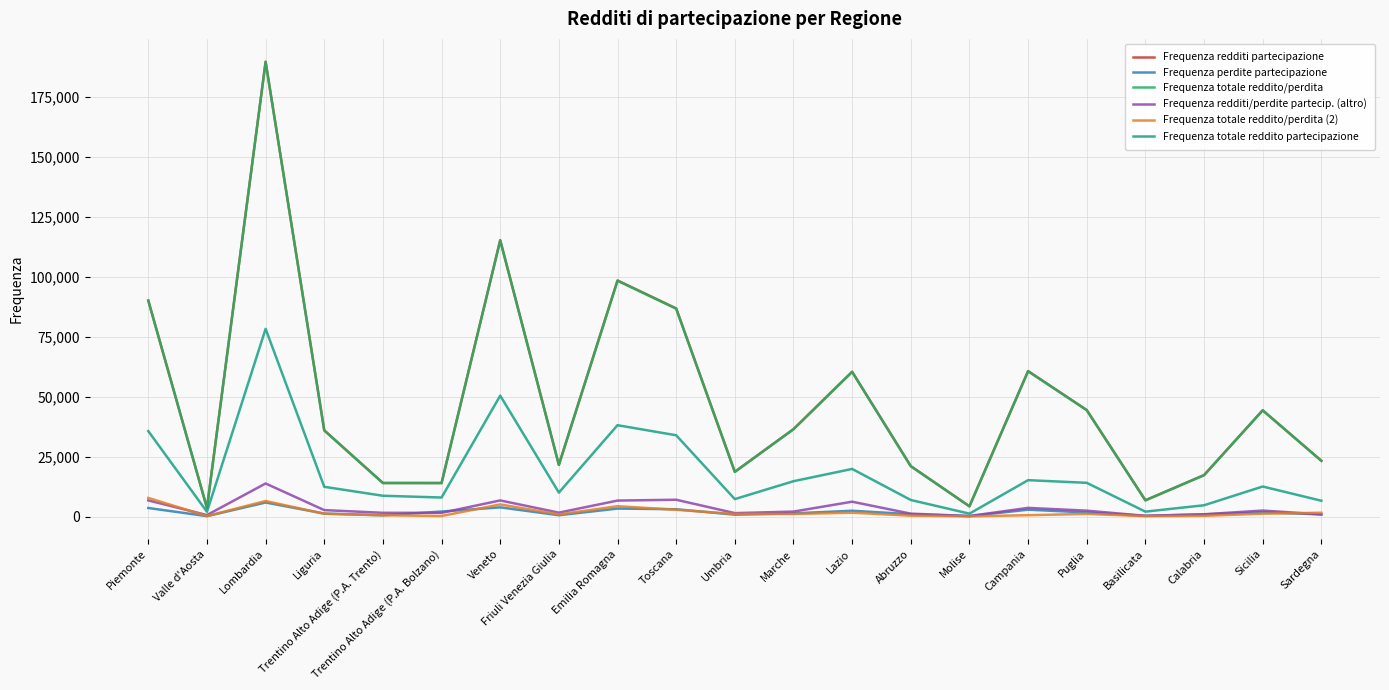

True or false: Frequenza totale reddito/perdita has more than 0 points higher than both neighbors.

True